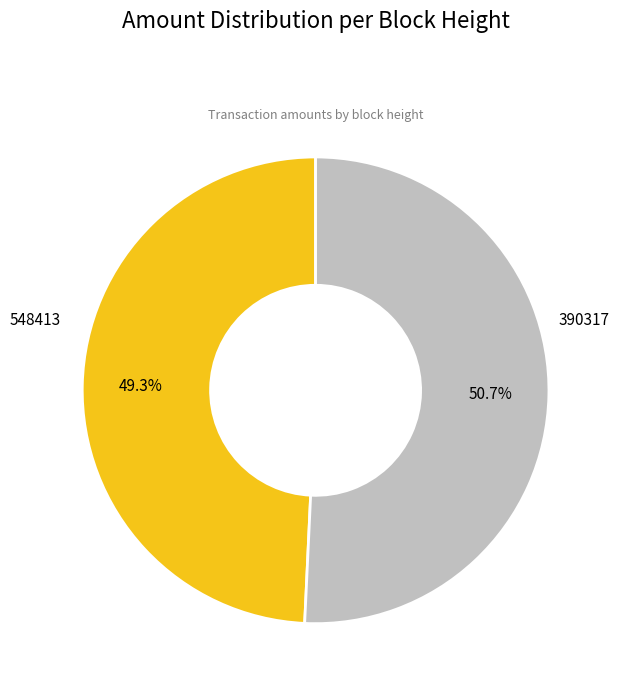

How many segments does this pie chart have?

2